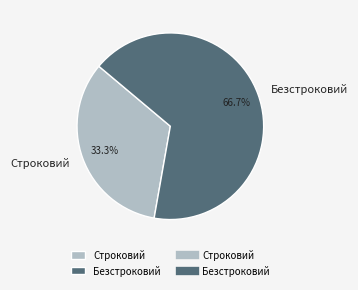

How many segments does this pie chart have?

2